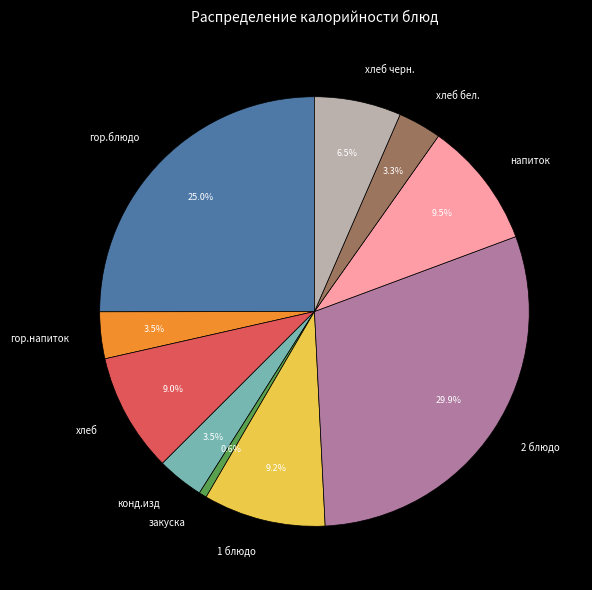

Which category has the biggest portion of the pie?

2 блюдо